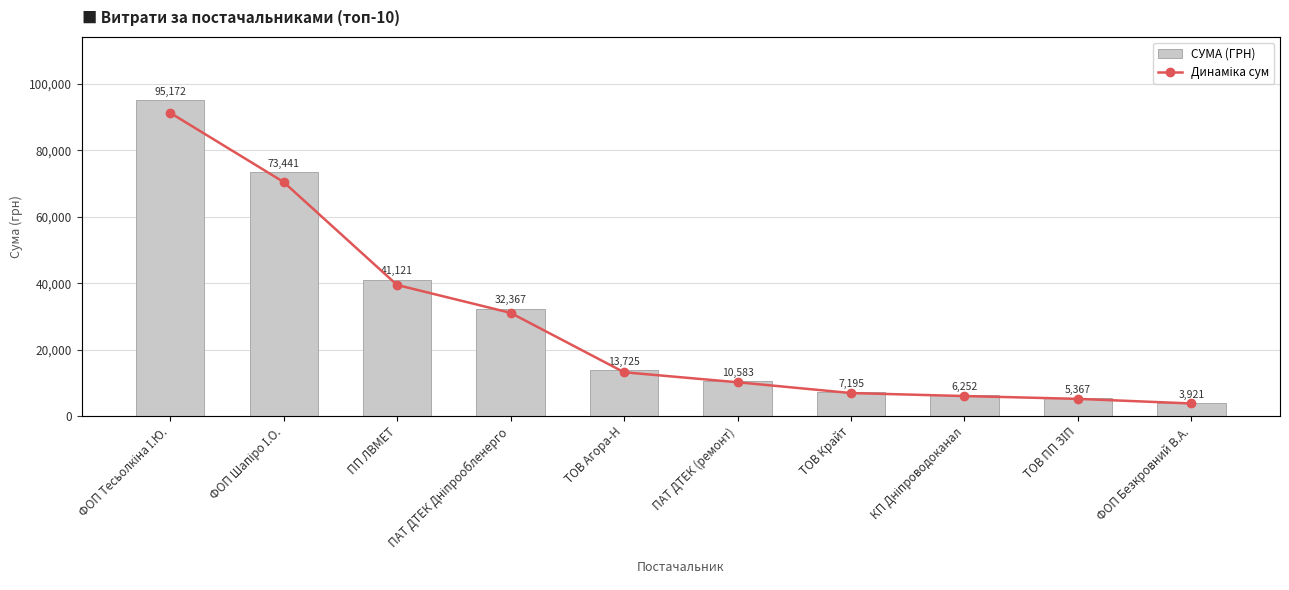

Count the number of categories in the chart.

10